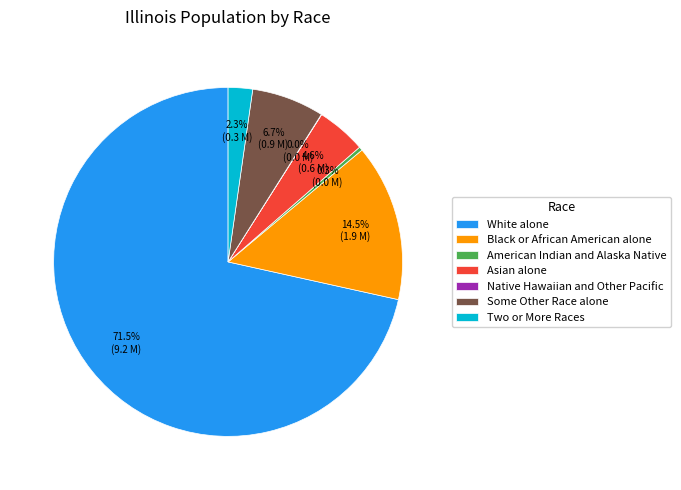

What is the largest slice in the pie chart?

White alone